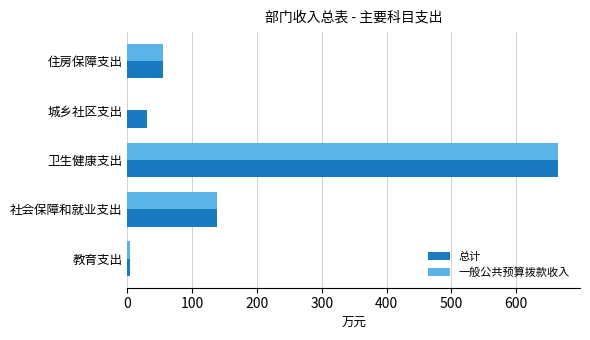

At which label is 总计 closest to 334?

社会保障和就业支出